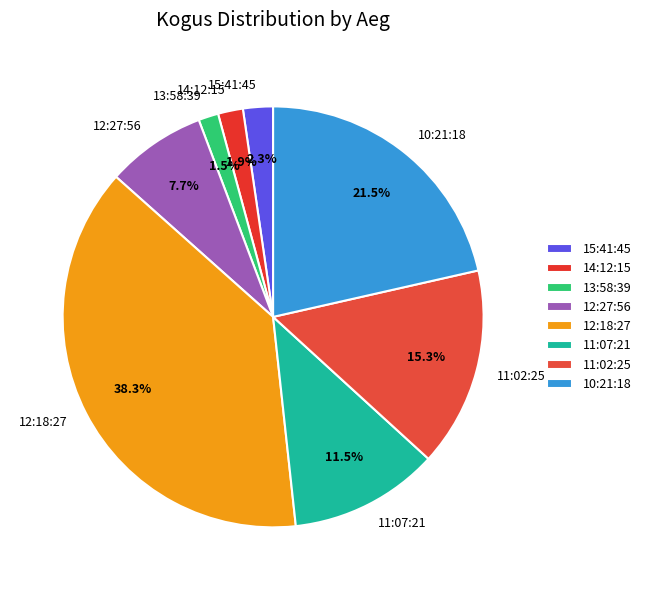

Is there a majority slice in this chart?

No